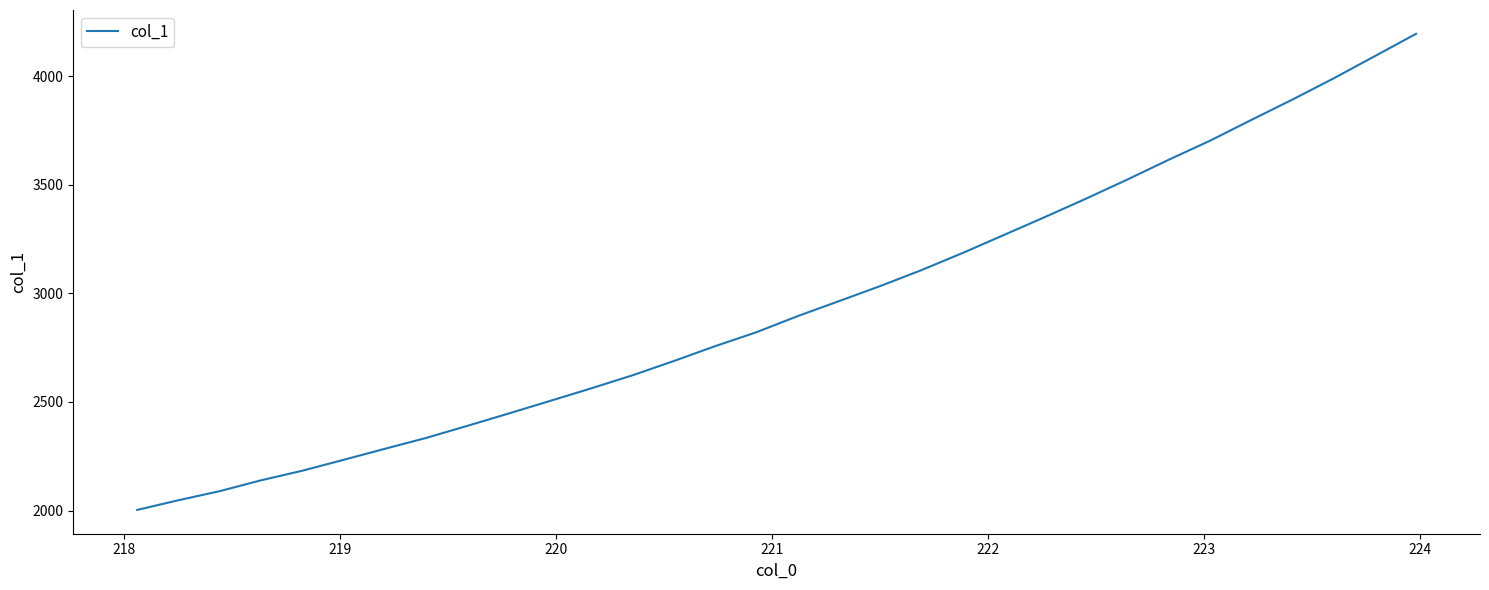

What is the minimum value shown in the chart?

2002.8